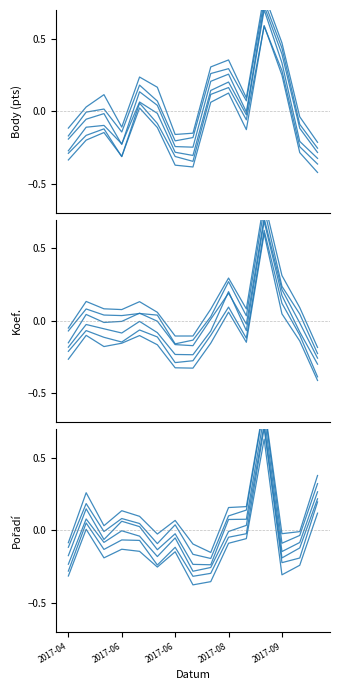

How many interior local valleys does the line_4 series have?

4